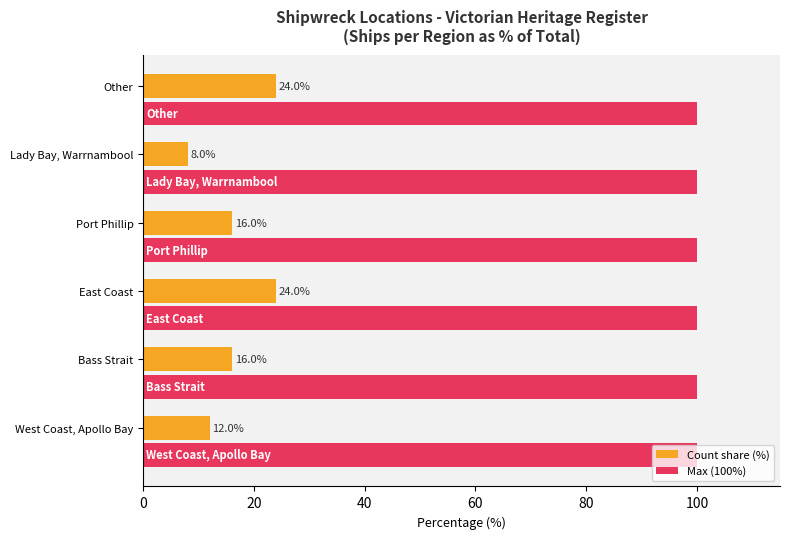

What is the difference between the maximum and minimum values in the Count share (%) series?

16